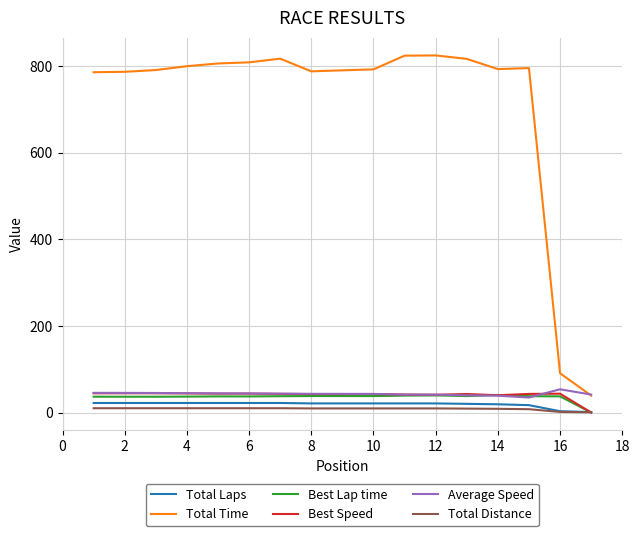

True or false: Total Time and Best Speed cross at least once.

False